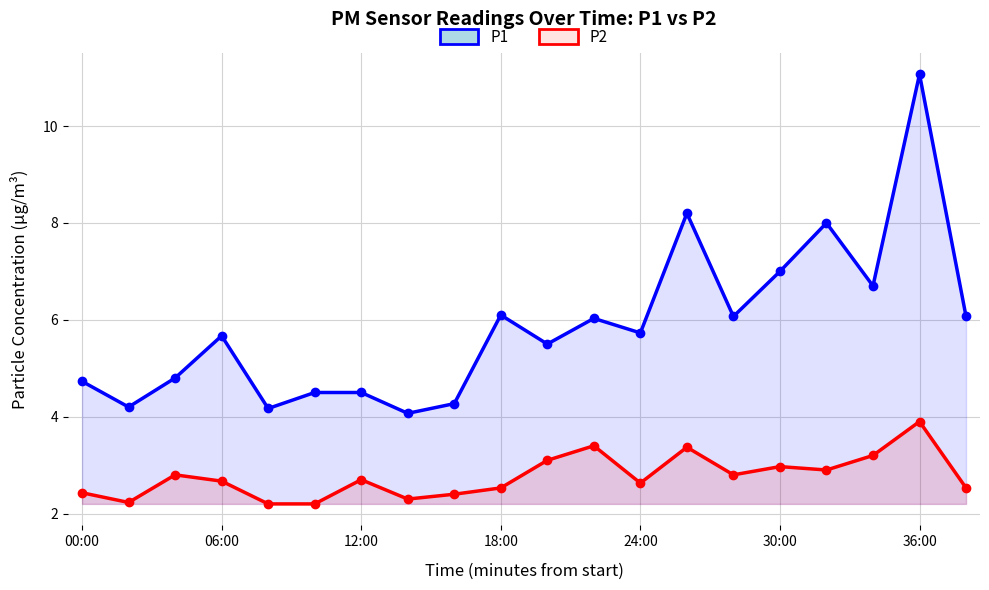

What is the value of the P1 point at the 1st from the left?

4.7